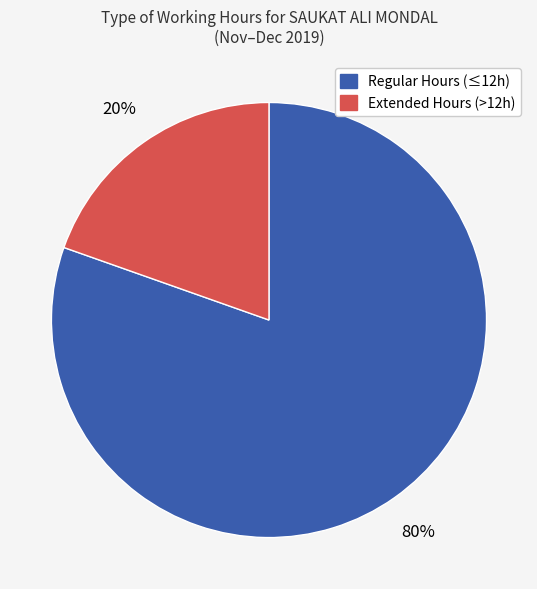

To the nearest percent, what is the average slice percentage?

50%